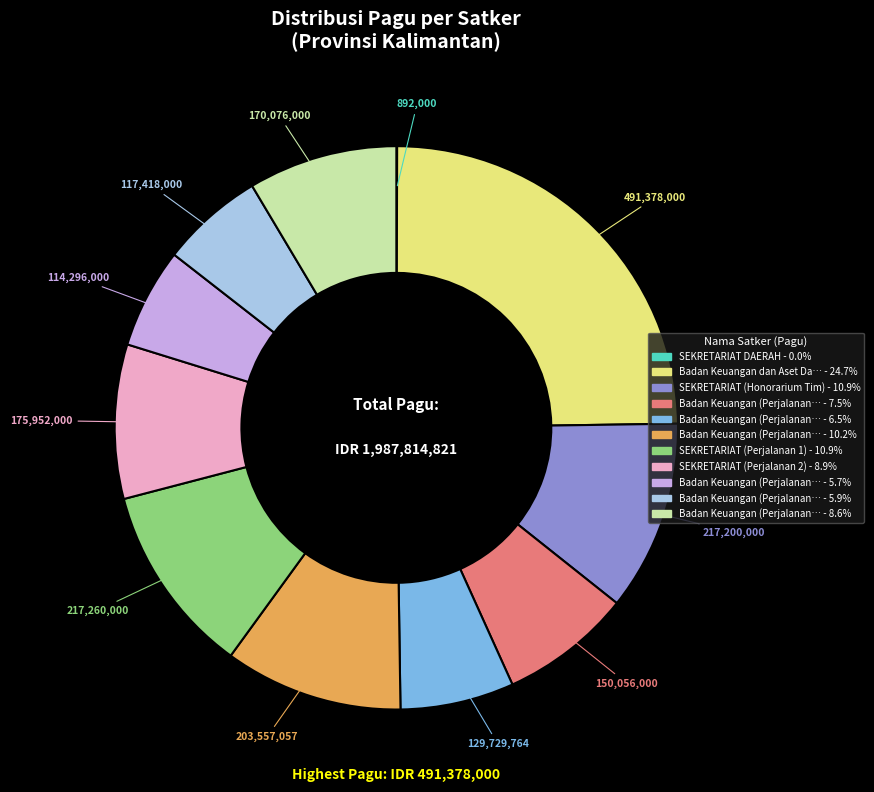

Is there a majority slice in this chart?

No